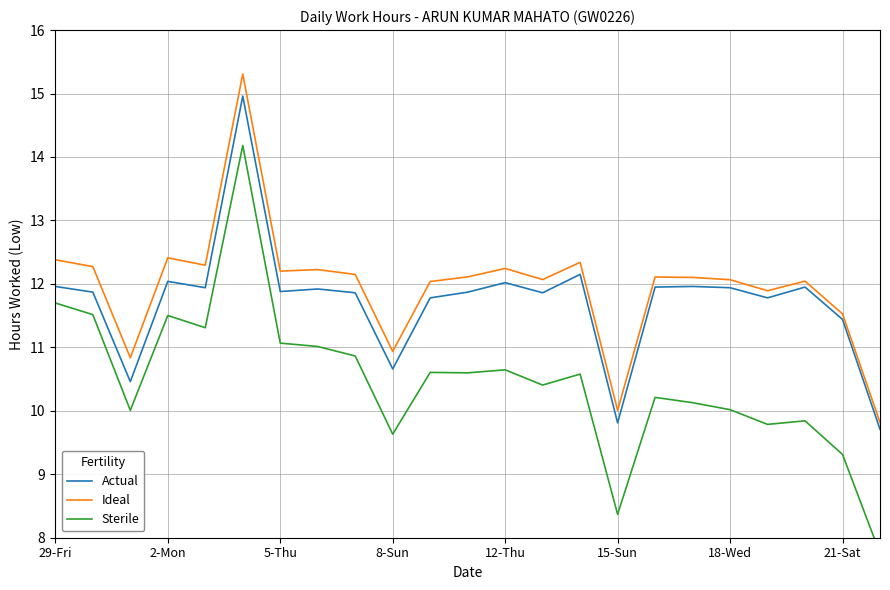

What is the difference between the second highest and second lowest values in the Actual series?

2.3